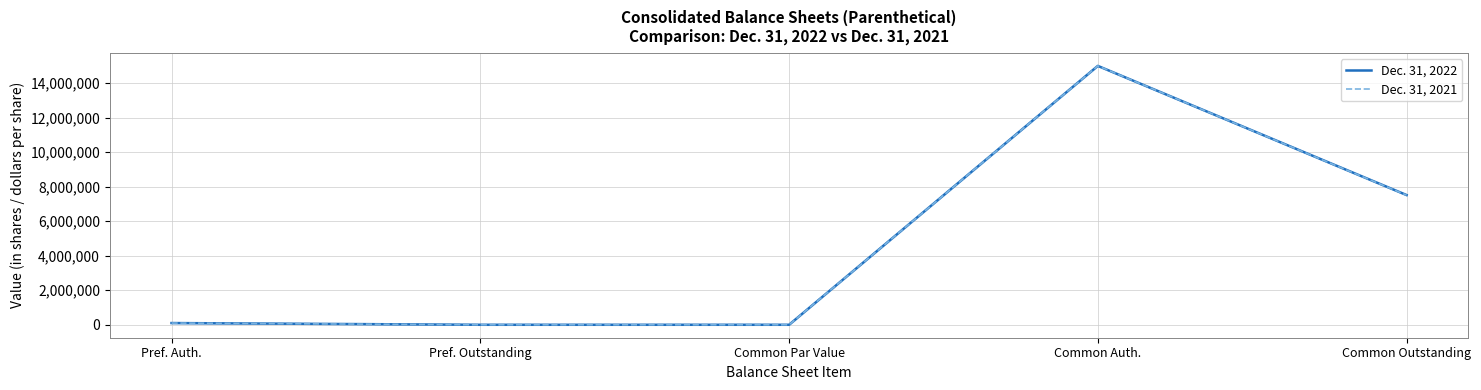

Which category has the lowest value in the Dec. 31, 2022 series?

Pref. Outstanding